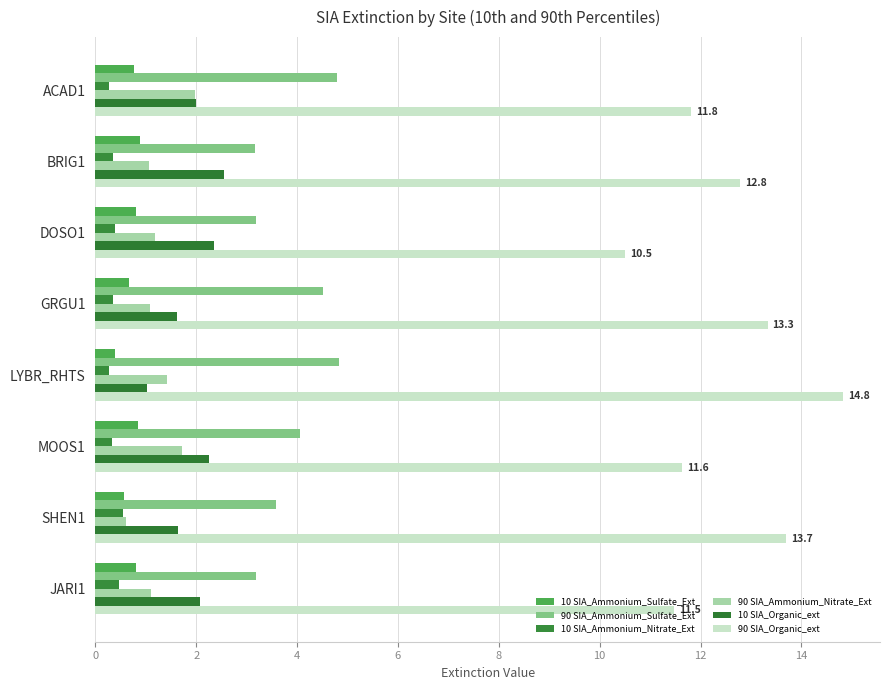

How many values in the 90 SIA_Organic_ext series are below 12?

4